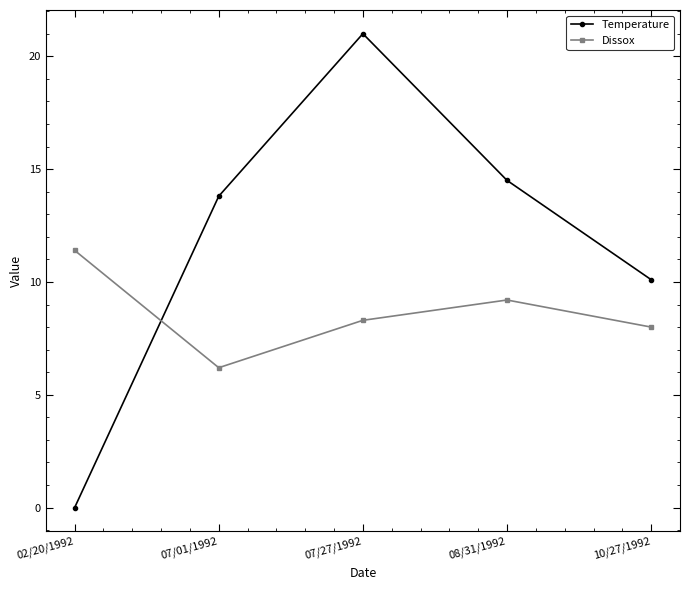

How many times do Temperature and Dissox cross each other?

1